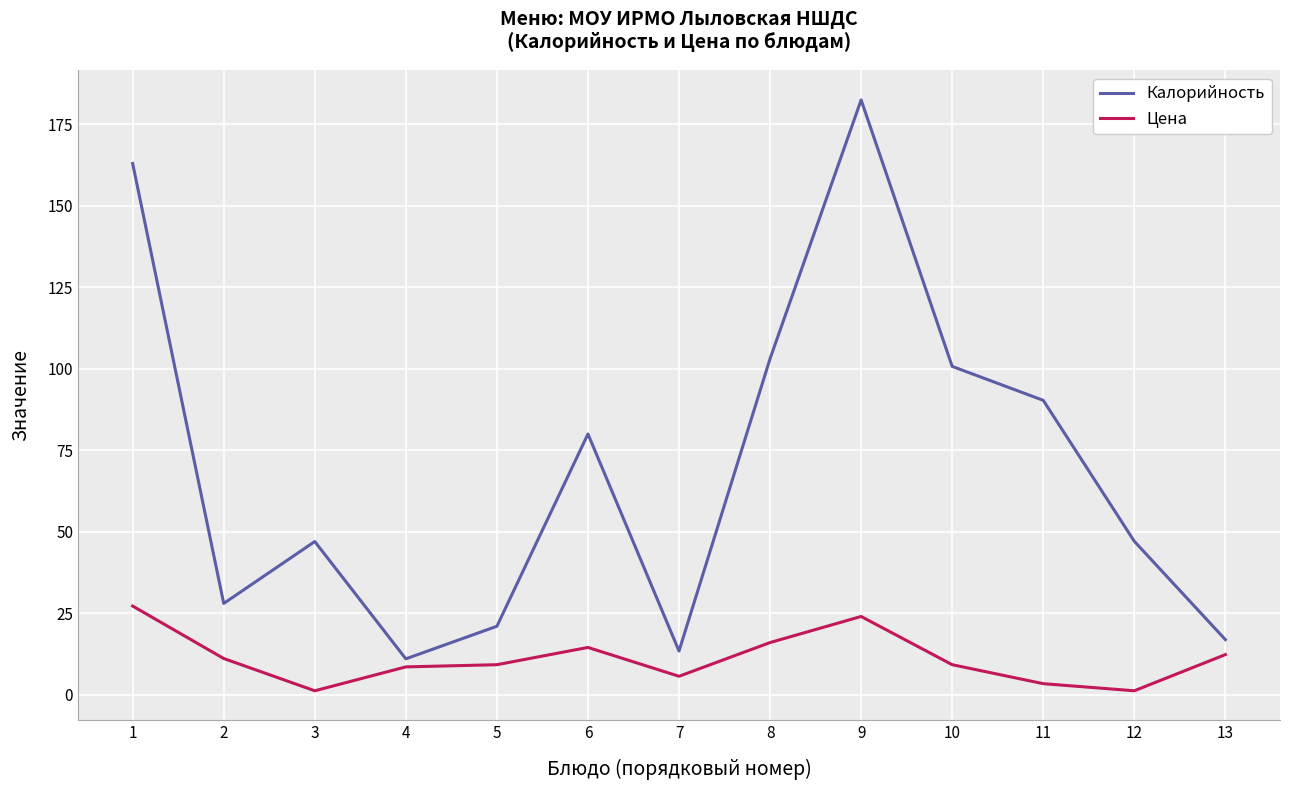

What is the greatest value displayed?

182.5